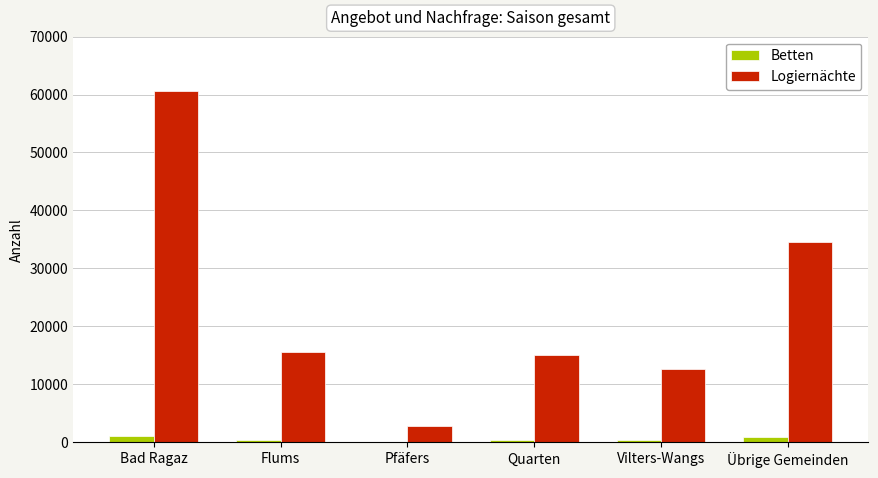

Are the bars grouped side by side (vs. stacked)?

Yes